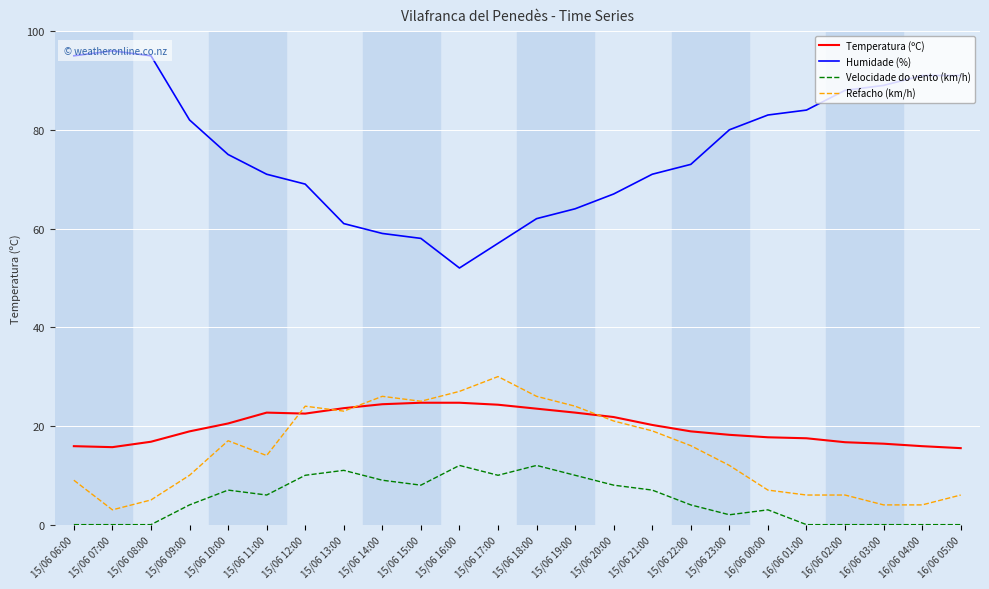

The value of Velocidade do vento (km/h) at 15/06 16:00 is 12.0. True or false?

True